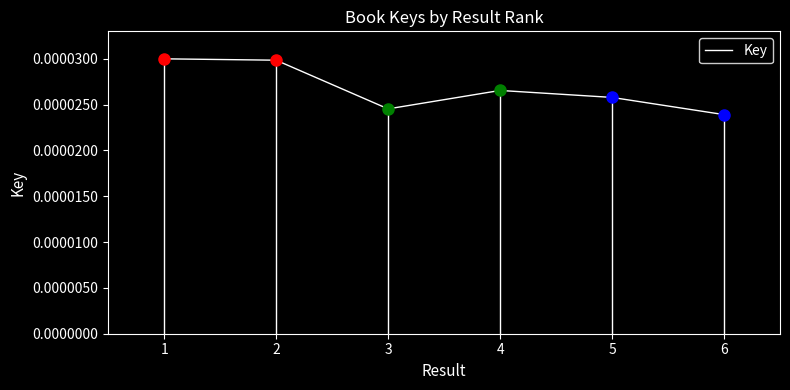

Where is the first local minimum?

3